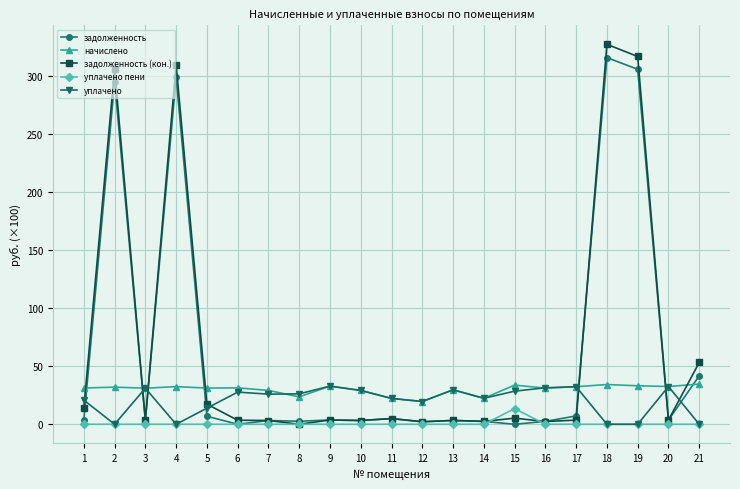

True or false: уплачено пени and задолженность intersect in this chart.

True